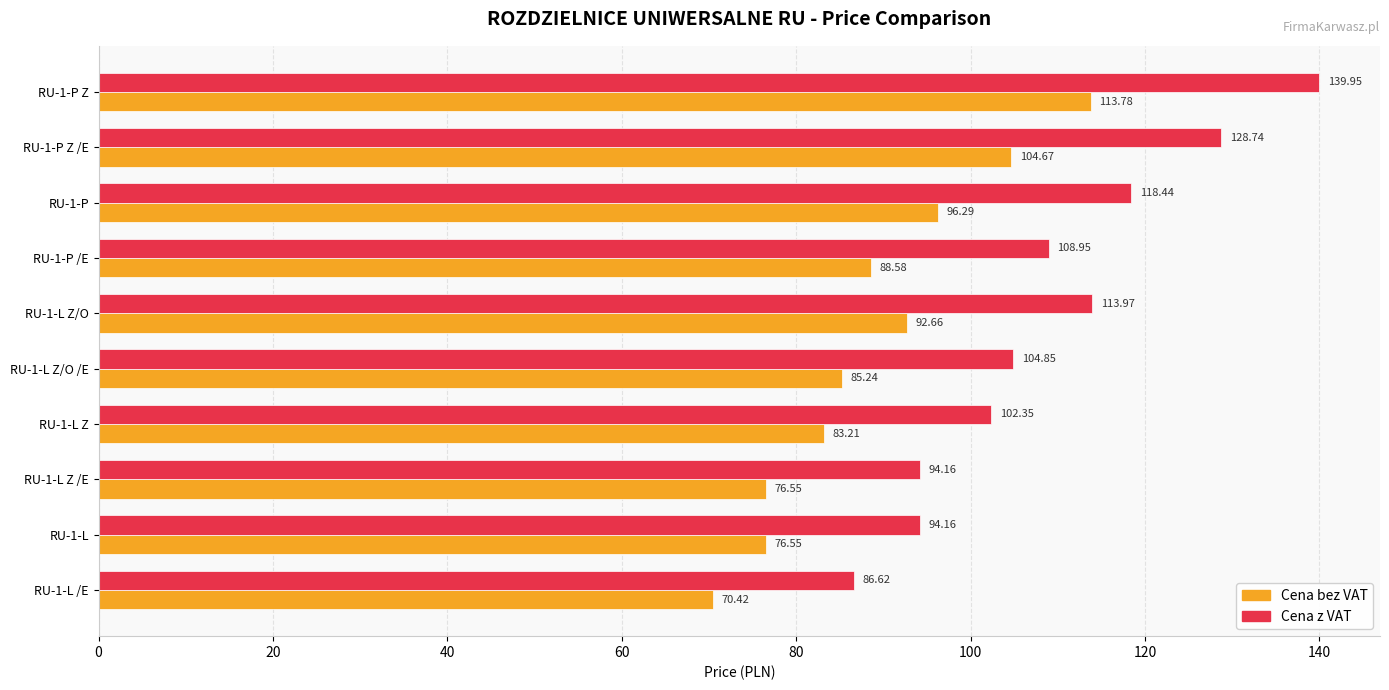

Is the value of Cena z VAT at RU-1-P greater than the value of Cena bez VAT at RU-1-L?

Yes